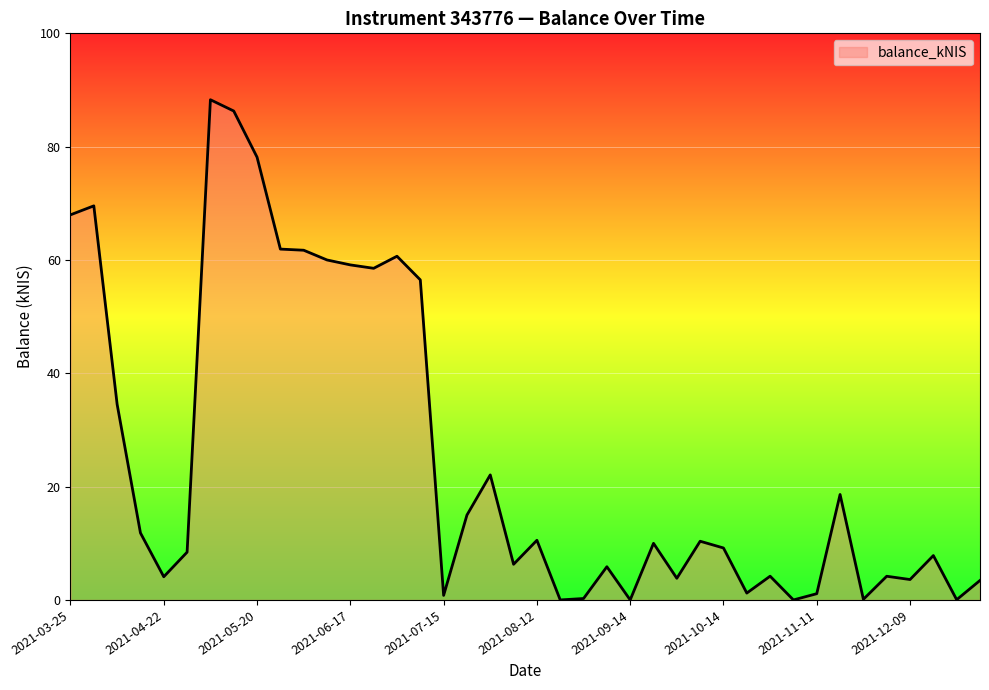

What is the difference between the maximum and minimum values?

88.3